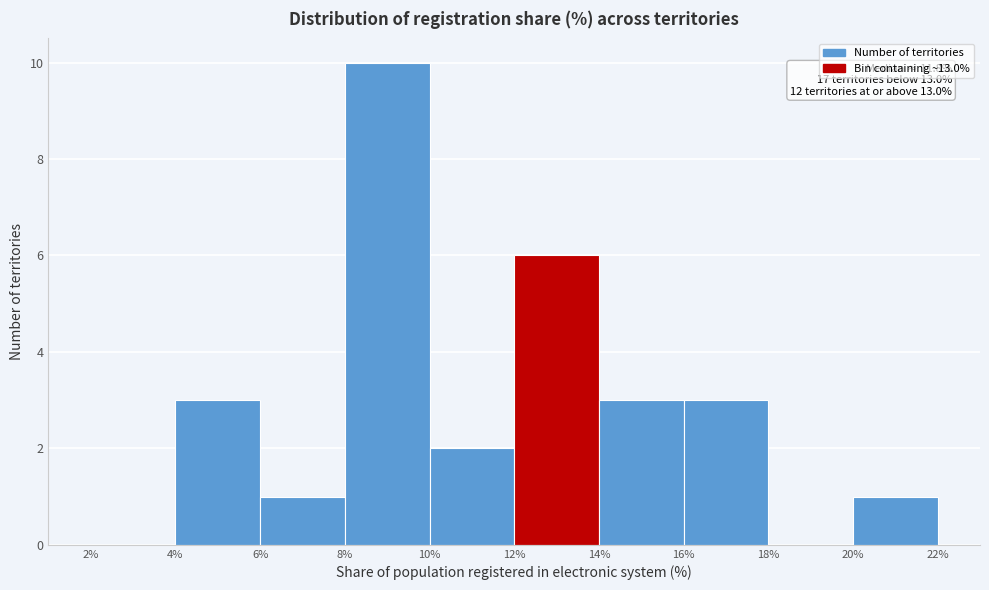

Over which range of the x-axis is the bar tallest?

8% to 10%